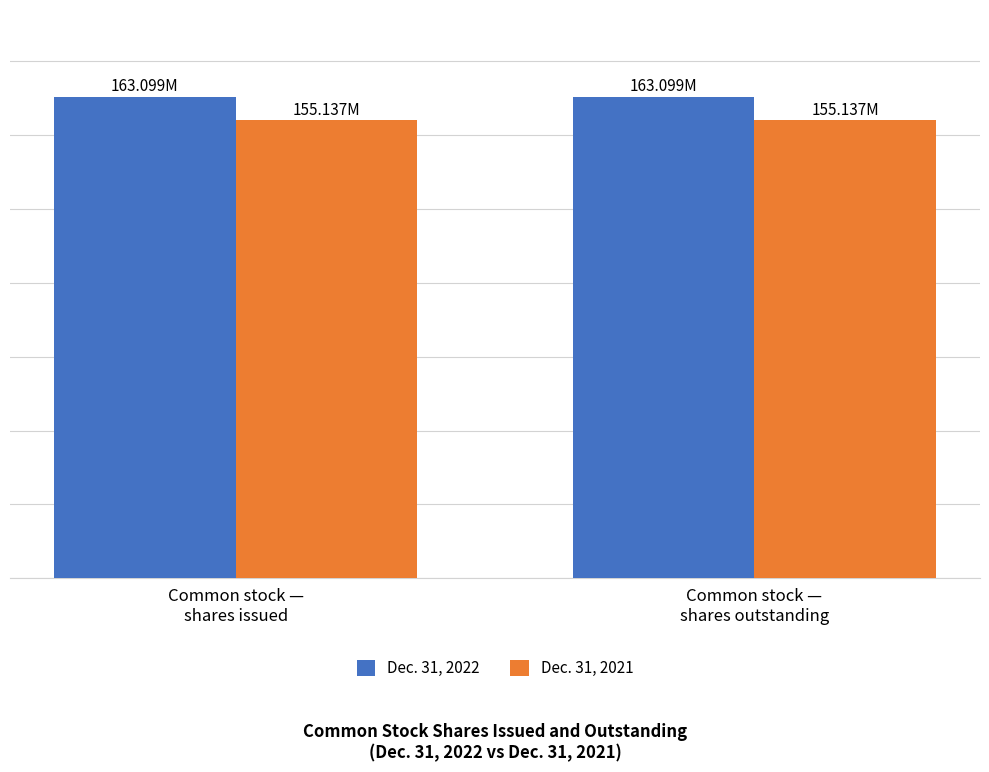

What position from the left is Common stock —
shares outstanding?

2